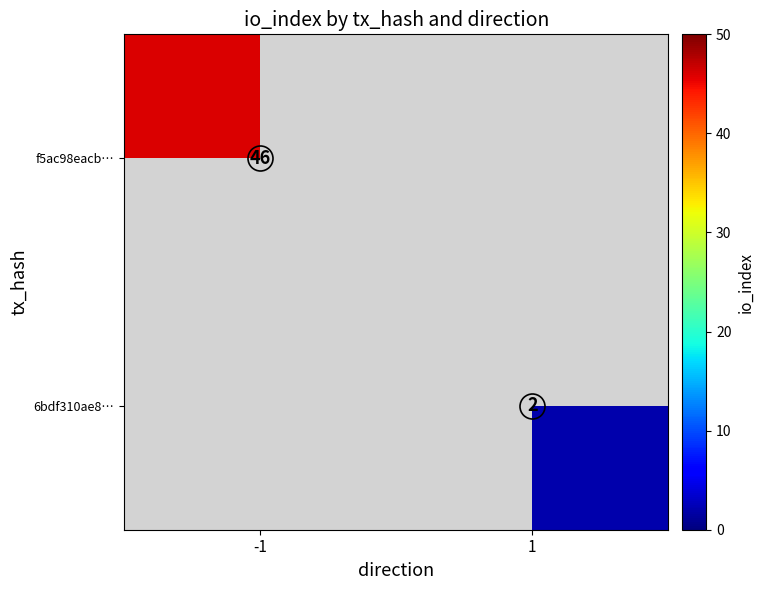

List the series in order of their peak value, highest first.

f5ac98eacb…, 6bdf310ae8…